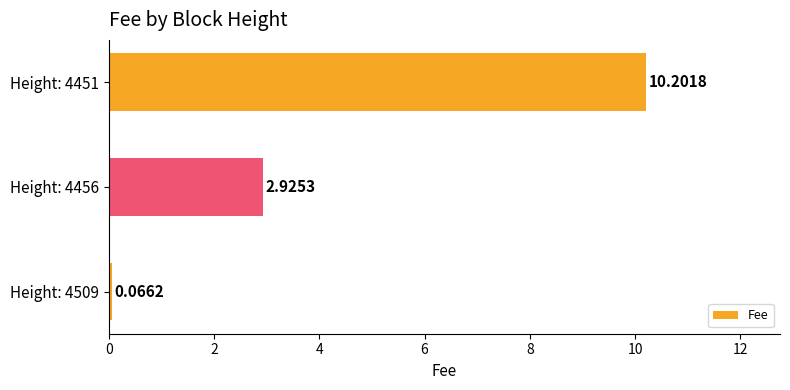

What is the sum of the values at Height: 4456 and Height: 4451?

13.1